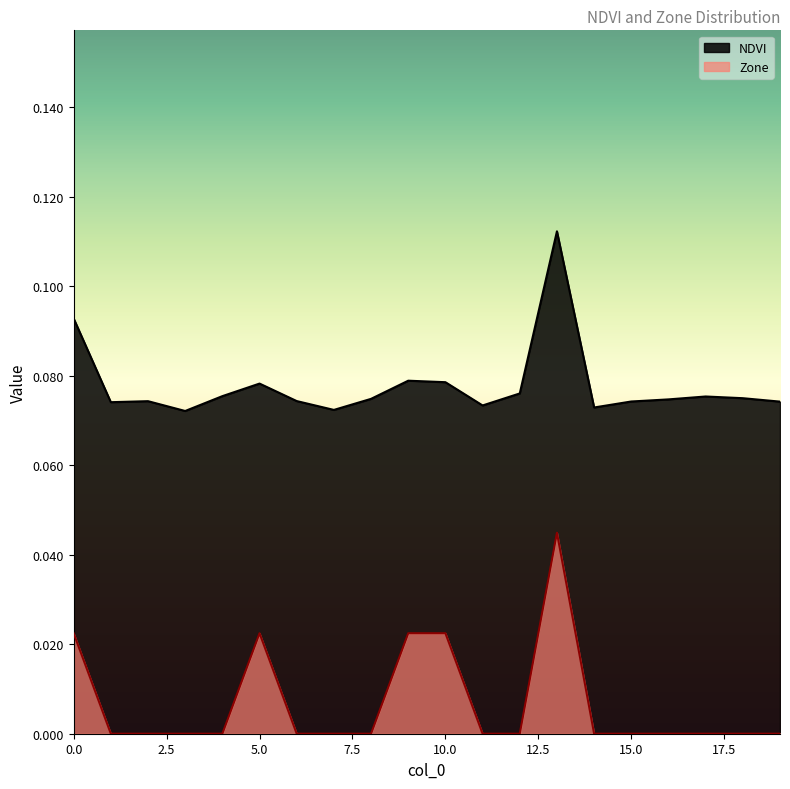

True or false: Zone and NDVI intersect in this chart.

False